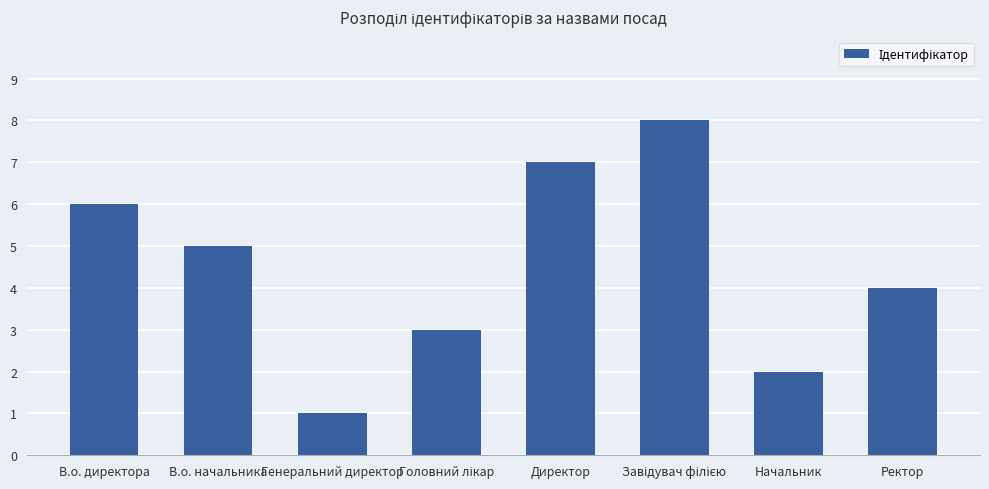

What is the difference between the maximum and minimum values?

7